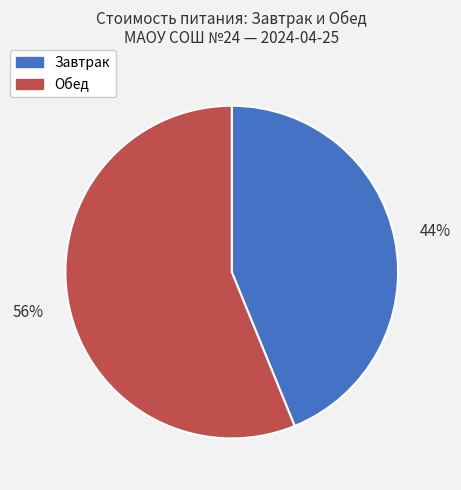

Is there a majority slice in this chart?

Yes